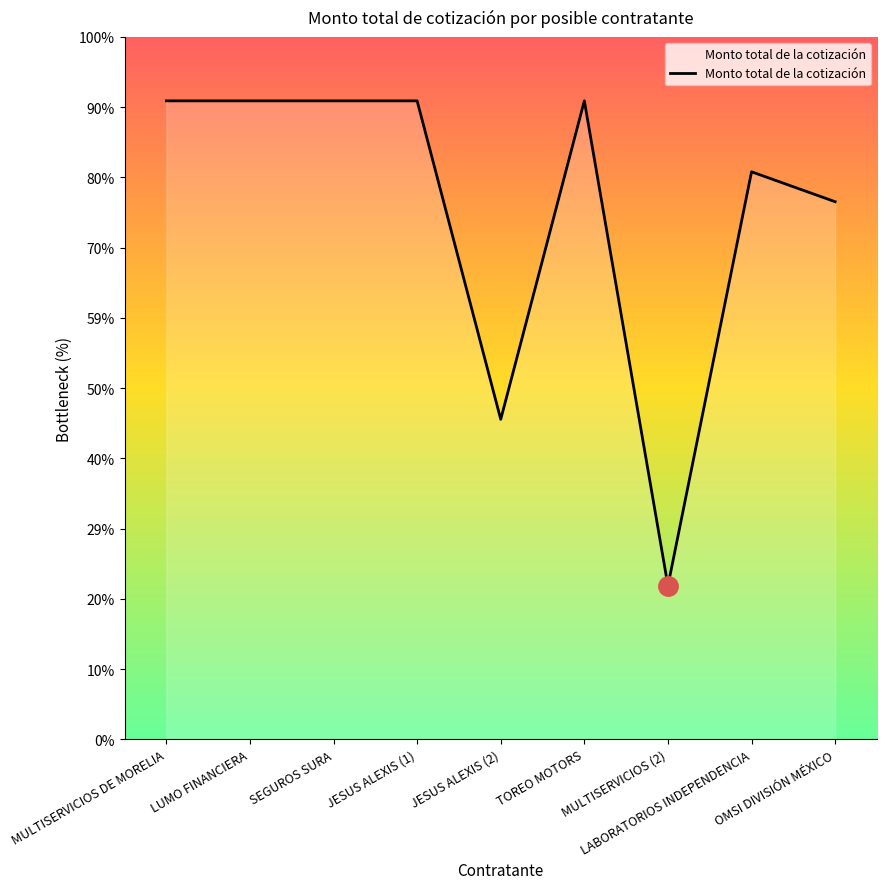

Which has a higher value, MULTISERVICIOS (2) or MULTISERVICIOS DE MORELIA?

MULTISERVICIOS DE MORELIA